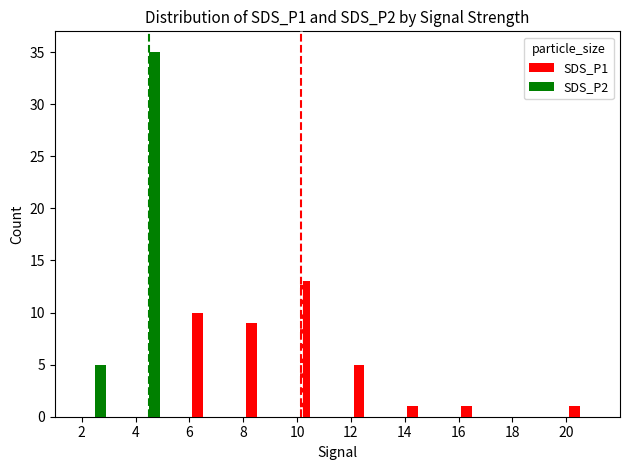

What is the average value of the SDS_P2 series?

4